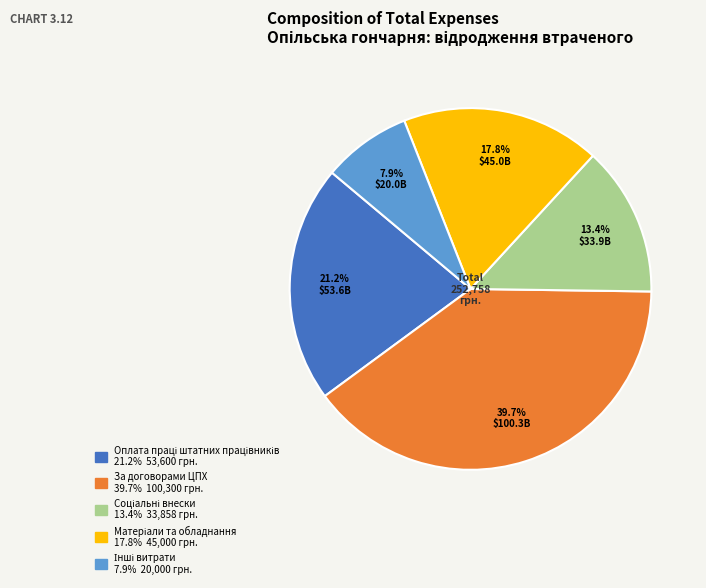

Is there a majority slice in this chart?

No